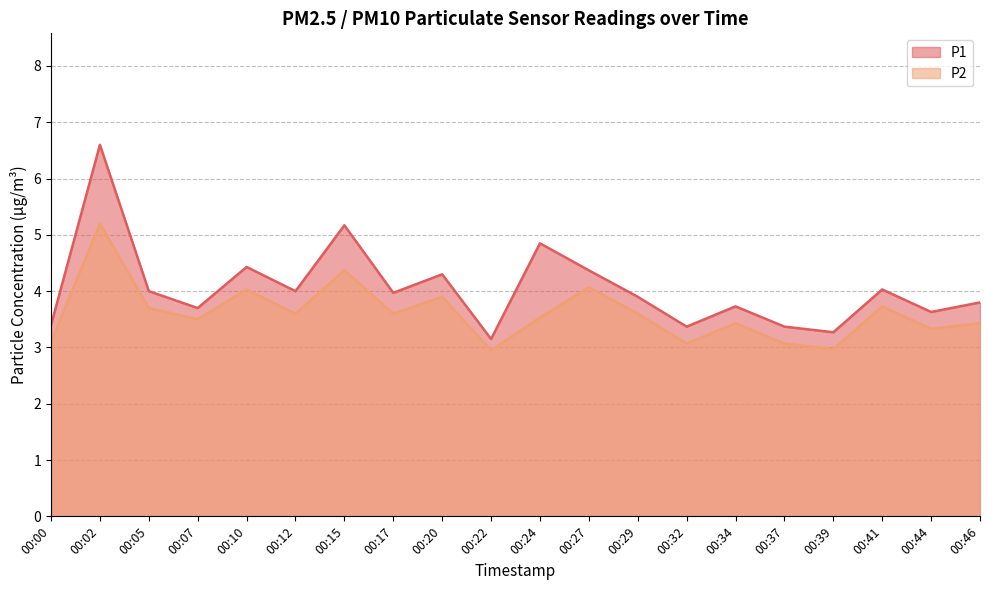

True or false: P1 has more than 2 points higher than both neighbors.

True